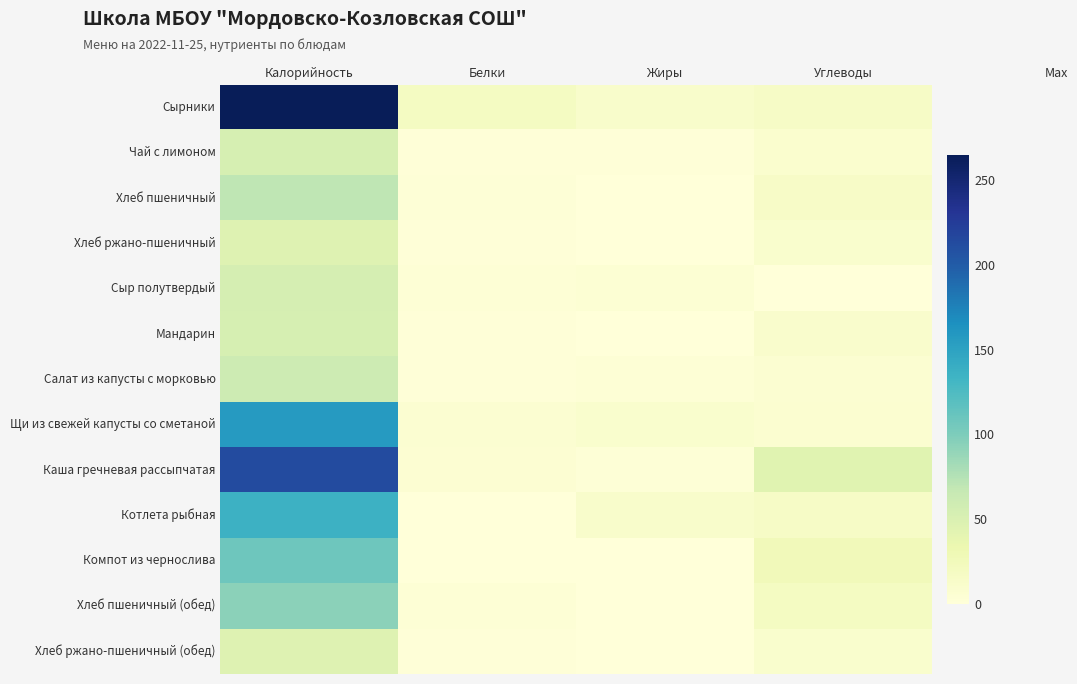

Reading left to right, transcribe all the data shown in this chart.

Сырники: Калорийность=264.9	Белки=18.7	Жиры=12.0	Углеводы=15.8
Чай с лимоном: Калорийность=52.9	Белки=1.5	Жиры=1.4	Углеводы=8.6
Хлеб пшеничный: Калорийность=70.1	Белки=2.4	Жиры=0.3	Углеводы=14.5
Хлеб ржано-пшеничный: Калорийность=46.0	Белки=1.1	Жиры=0.2	Углеводы=9.9
Сыр полутвердый: Калорийность=54.5	Белки=3.5	Жиры=4.5	Углеводы=0.0
Мандарин: Калорийность=53.2	Белки=1.1	Жиры=0.3	Углеводы=10.5
Салат из капусты с морковью: Калорийность=60.4	Белки=1.3	Жиры=3.2	Углеводы=6.5
Щи из свежей капусты со сметаной: Калорийность=157.0	Белки=6.4	Жиры=10.1	Углеводы=8.3
Каша гречневая рассыпчатая: Калорийность=213.0	Белки=5.7	Жиры=2.5	Углеводы=43.8
Котлета рыбная: Калорийность=135.9	Белки=0.6	Жиры=12.0	Углеводы=16.5
Компот из чернослива: Калорийность=108.1	Белки=0.8	Жиры=0.2	Углеводы=25.7
Хлеб пшеничный (обед): Калорийность=93.5	Белки=3.2	Жиры=0.4	Углеводы=19.3
Хлеб ржано-пшеничный (обед): Калорийность=46.0	Белки=1.1	Жиры=0.2	Углеводы=9.9